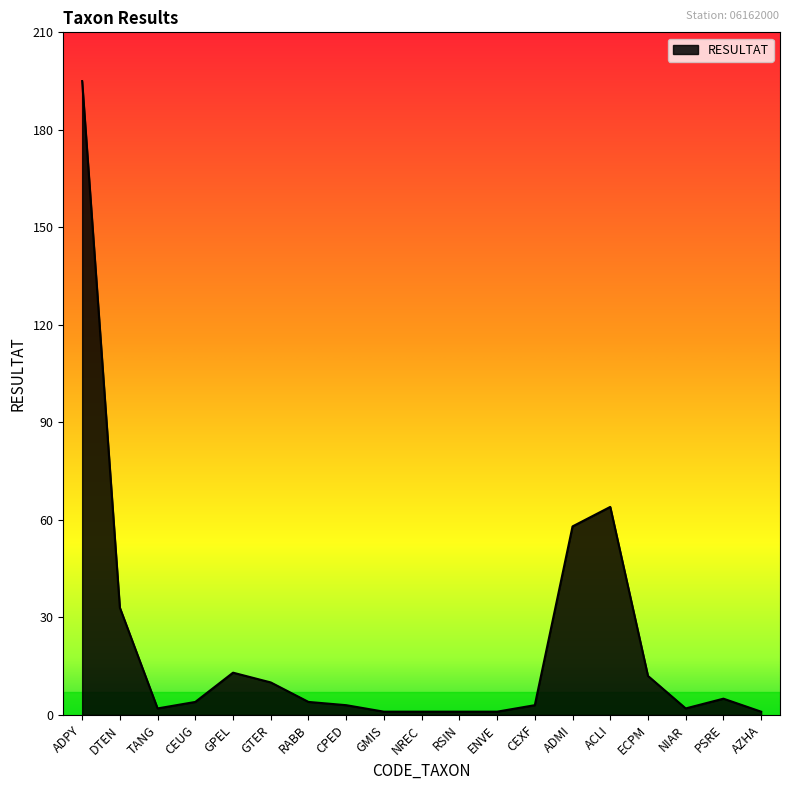

At which category does the chart reach its peak across all series?

ADPY